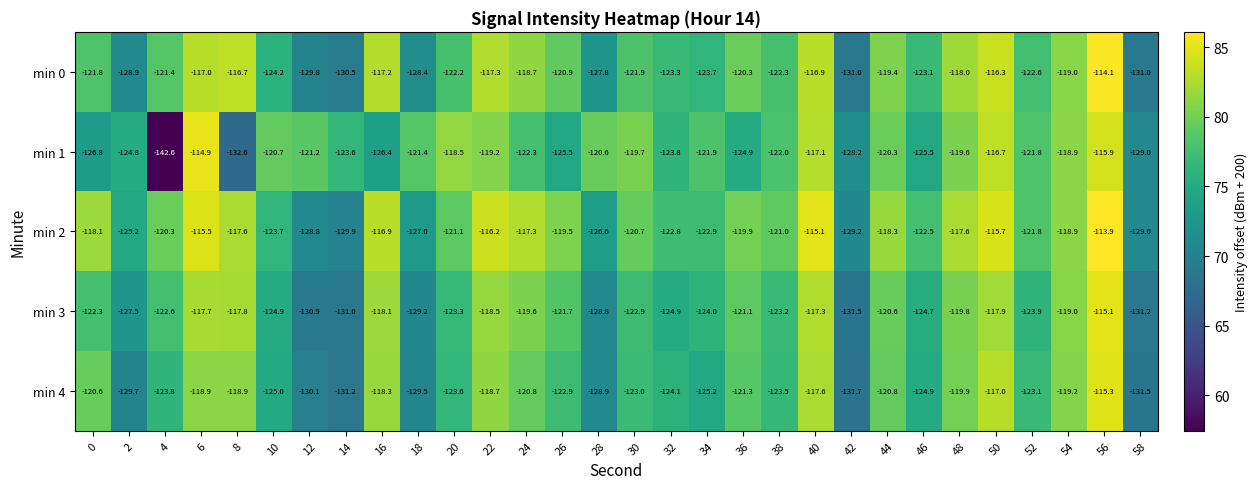

Rank the series by their maximum value, from lowest to highest.

min 4, min 3, min 1, min 0, min 2